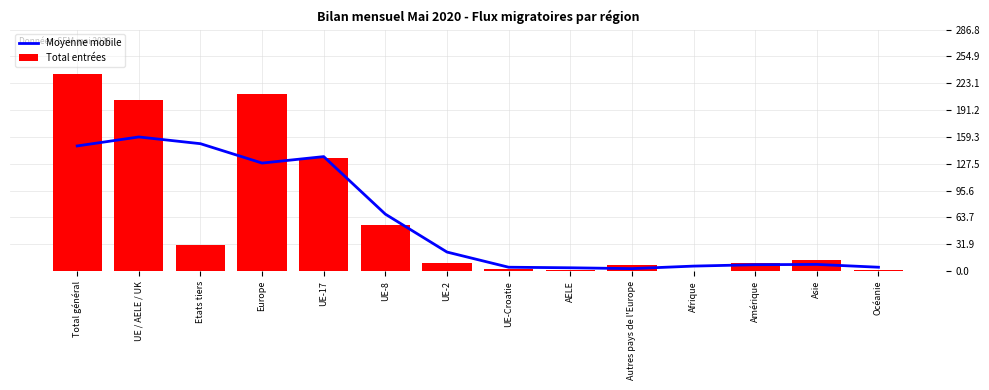

What position from the left is UE / AELE / UK?

2